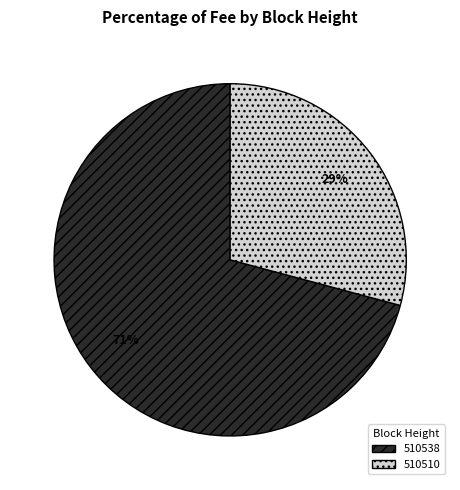

How many segments does this pie chart have?

2